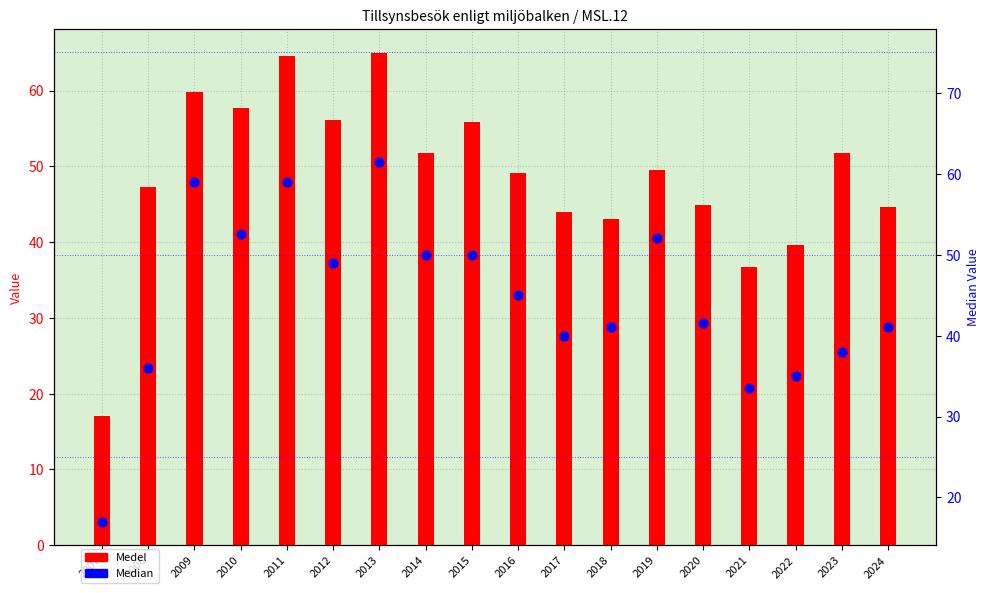

Which series reaches the minimum Y coordinate?

Medel